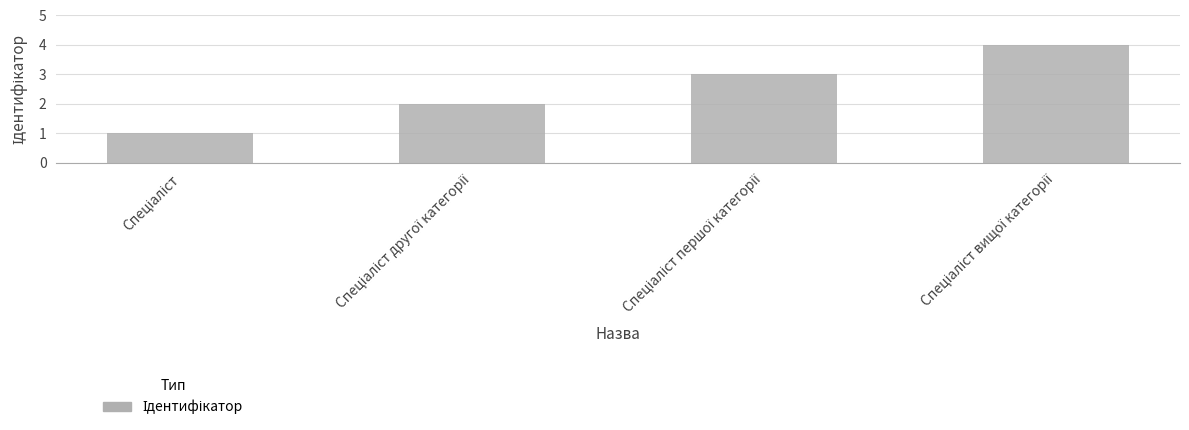

Reading left to right, transcribe all the data shown in this chart.

1	2	3	4